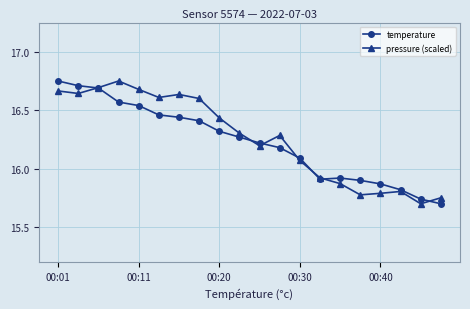

True or false: pressure (scaled) has more than 1 interior local peaks.

True